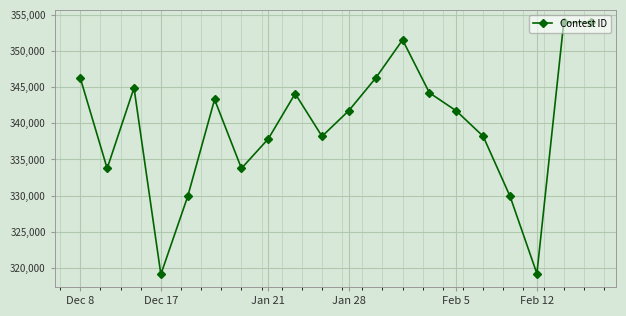

What is the difference between the maximum and minimum values?

34853